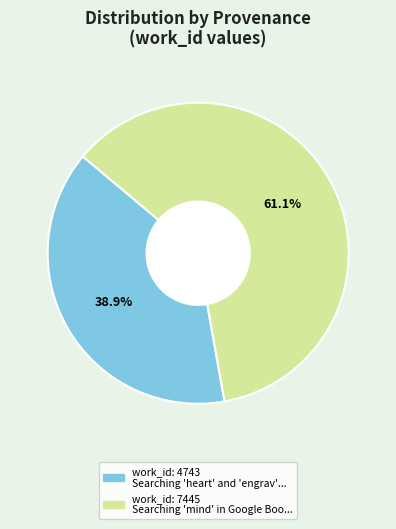

Does any single category account for the majority?

Yes